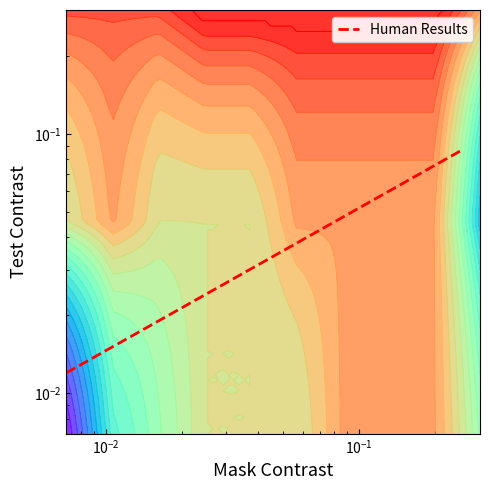

What is the difference between the second highest and minimum values?

0.1